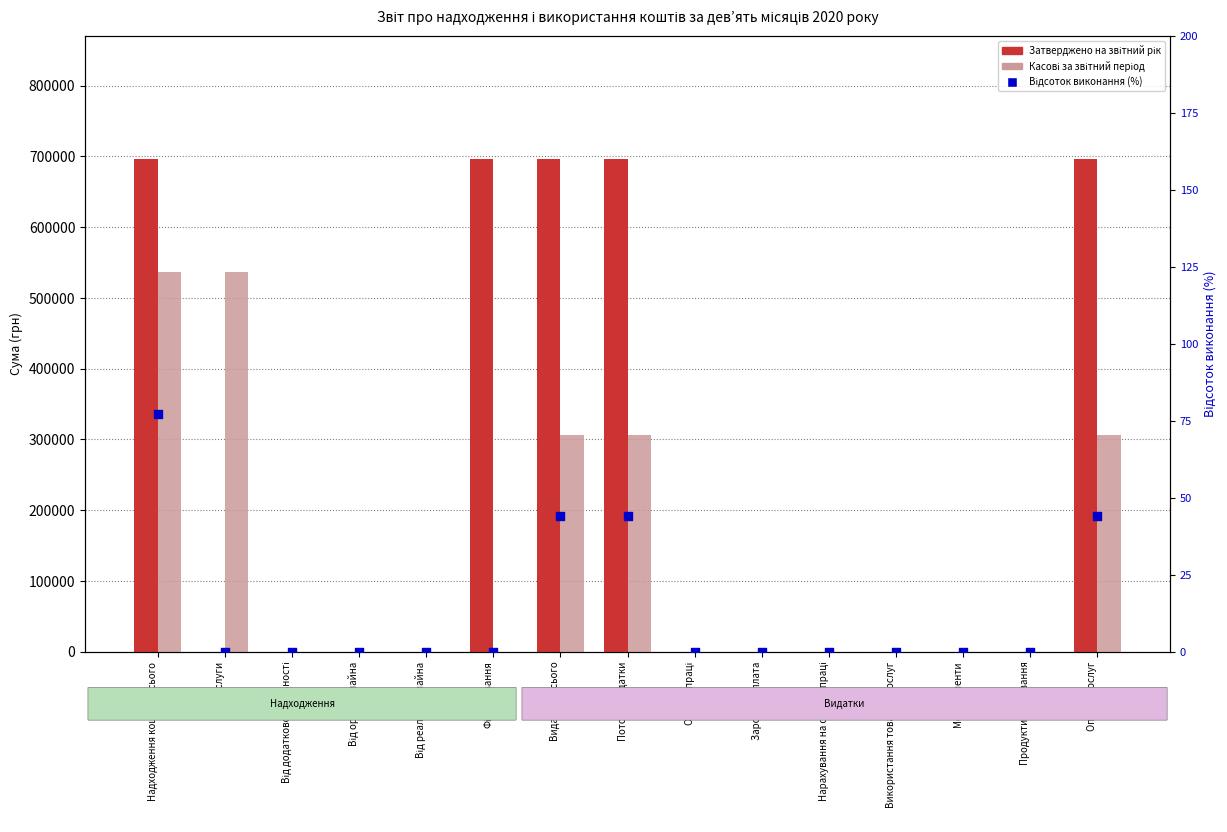

Which series contains the lowest Y value?

Затверджено на звітний рік